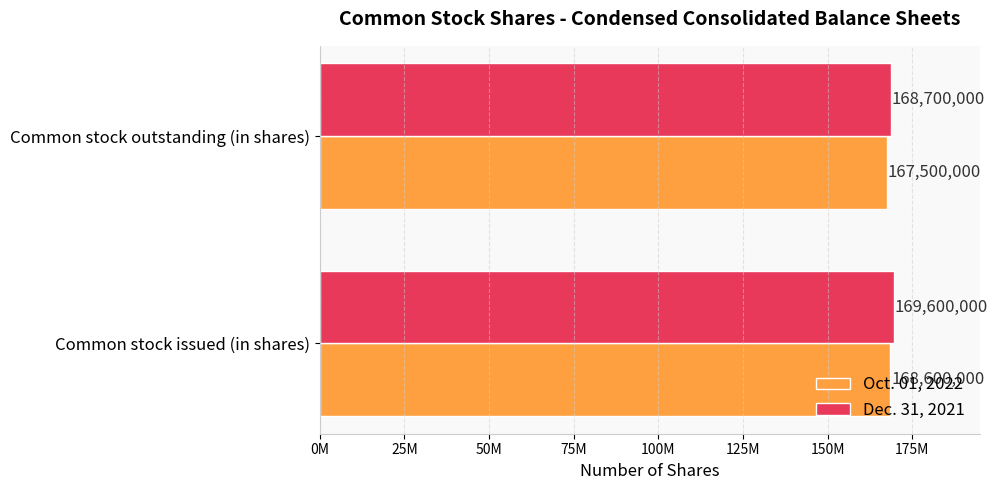

What are all the series names shown in the legend?

Oct. 01, 2022, Dec. 31, 2021